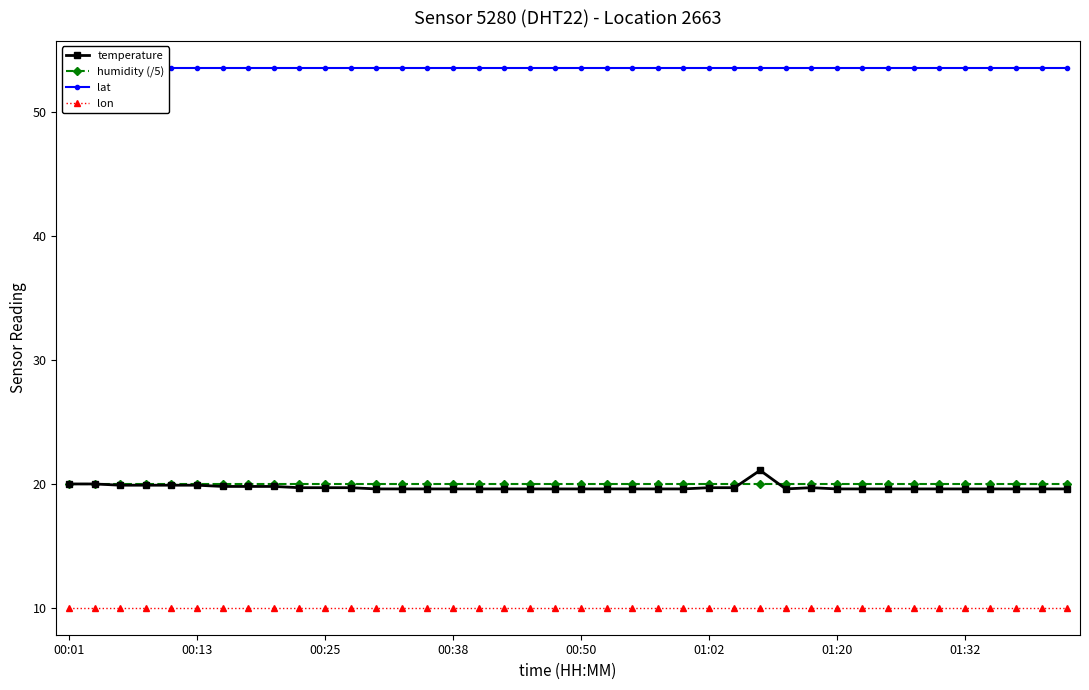

True or false: temperature and lon cross at least once.

False